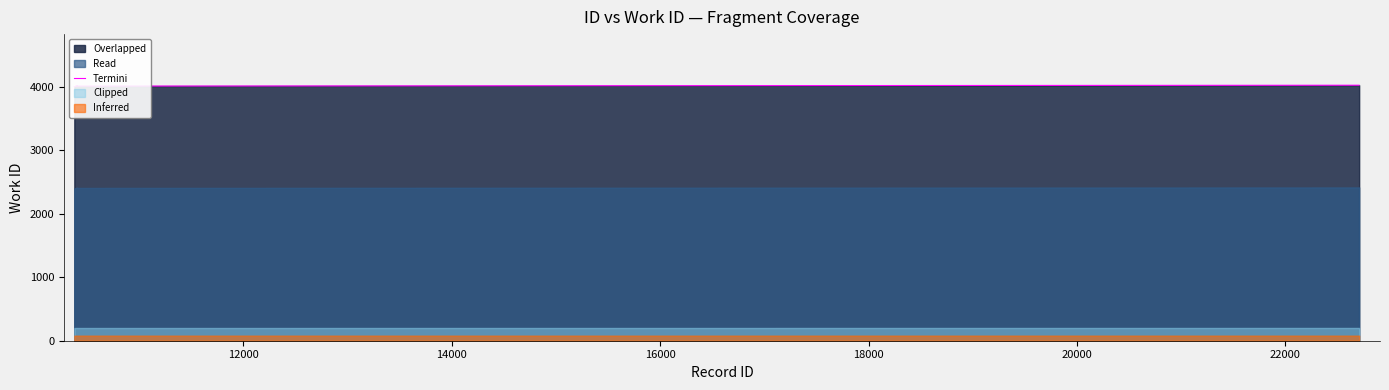

How many categories are shown in the chart?

10